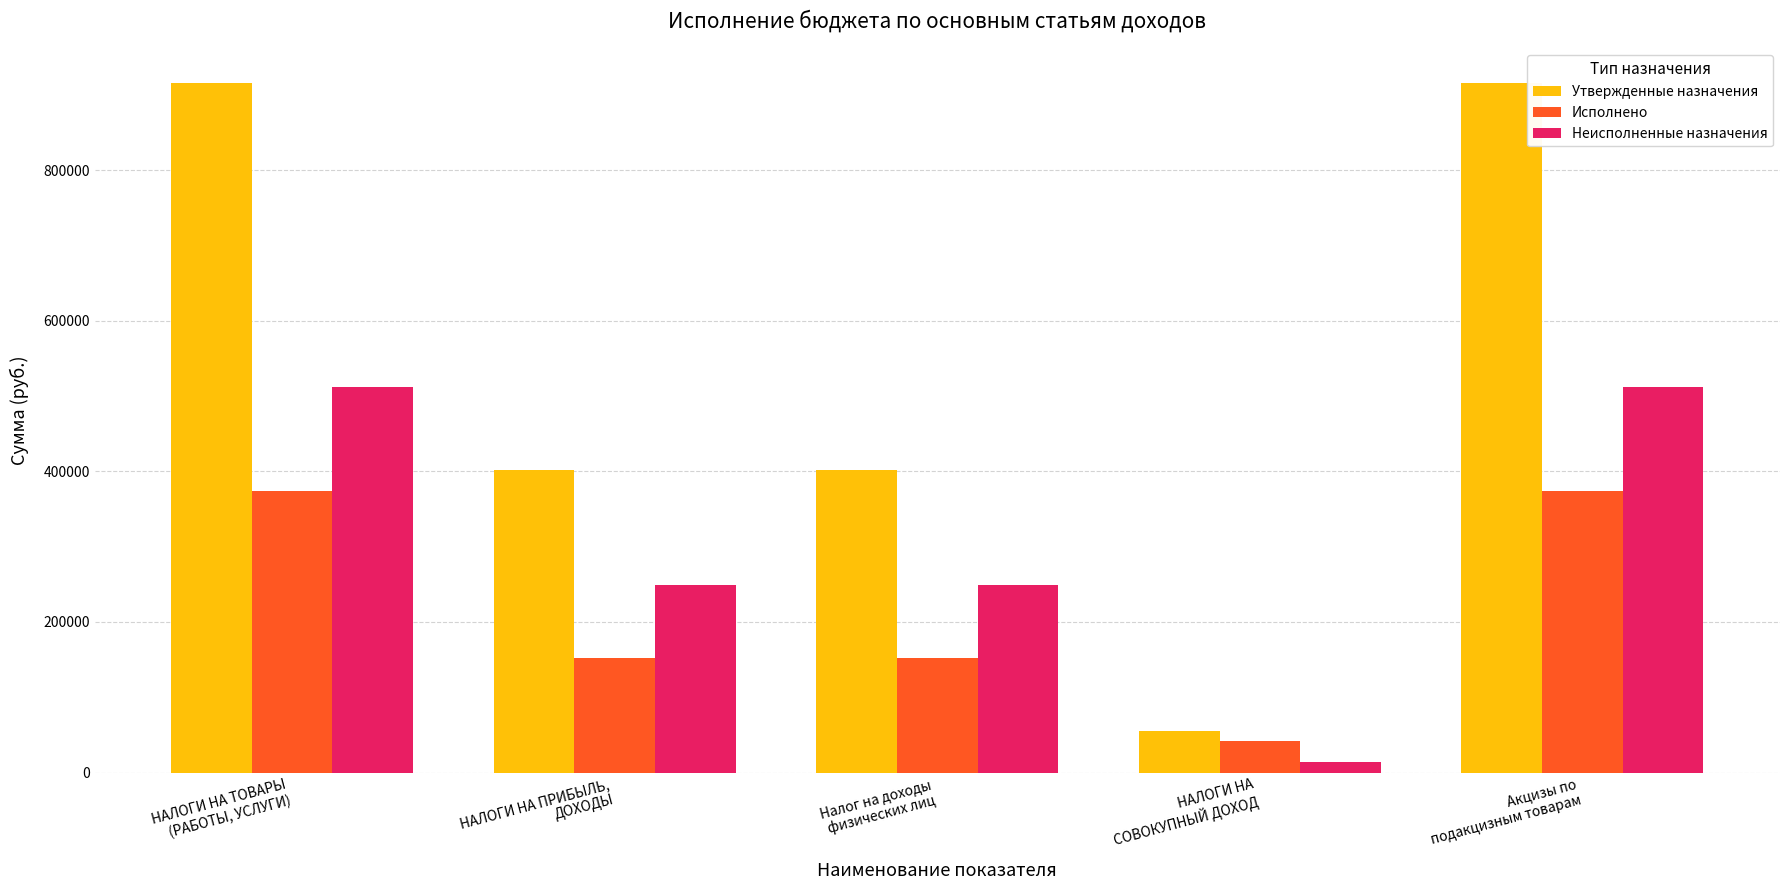

List the series in order of their overall mean, highest first.

Утвержденные назначения, Неисполненные назначения, Исполнено